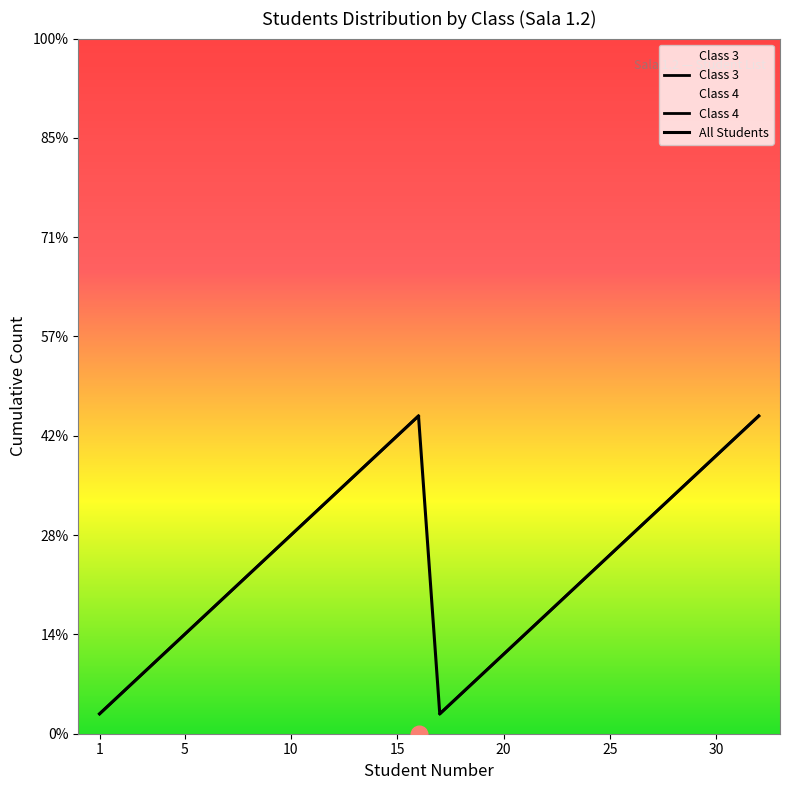

True or false: Class 4 and Class 3 cross at least once.

False